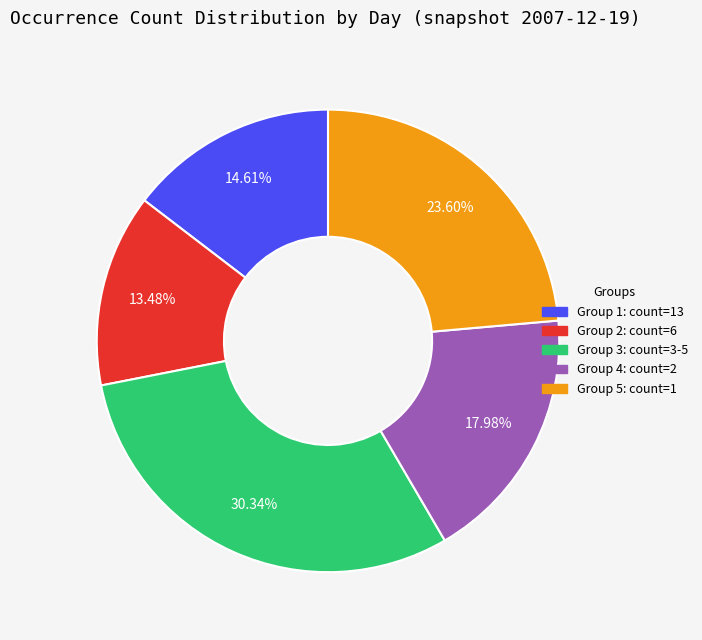

Count the number of slices in the pie.

5